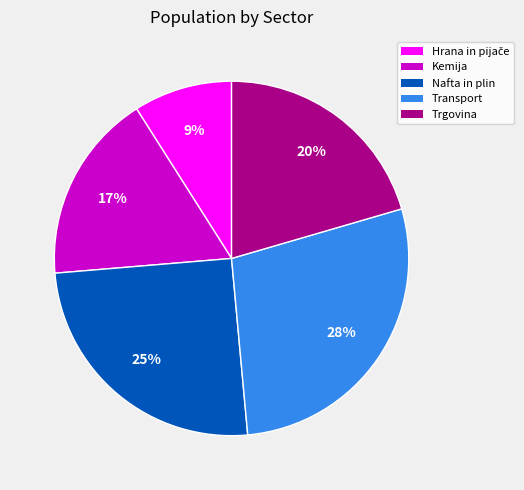

Between Trgovina and Nafta in plin, which is larger?

Nafta in plin